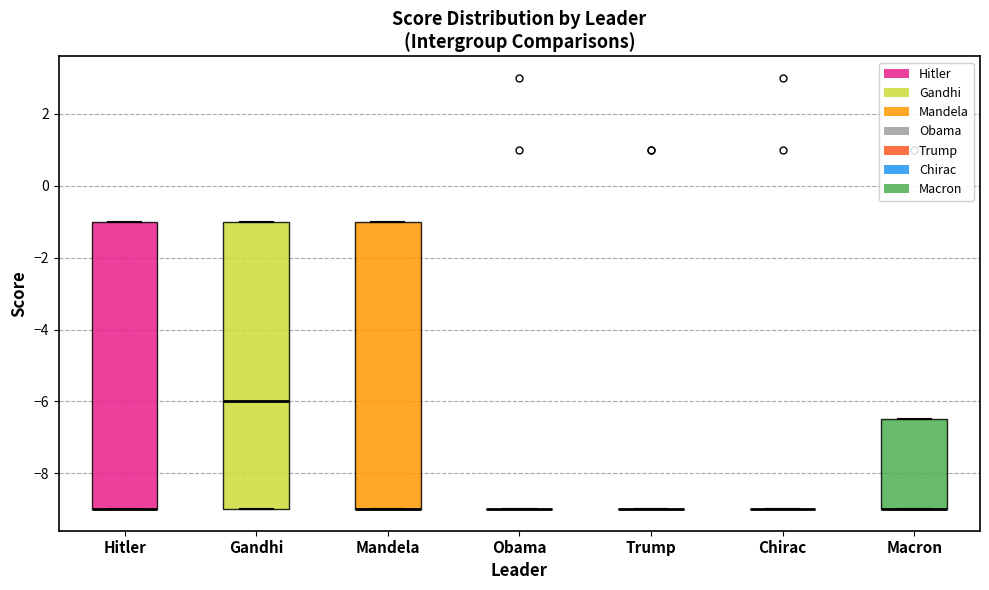

Reading left to right, transcribe this box plot: for each box, give where its median line is, the range the box spans, and where its two whiskers end, as read against the y-axis. The values are not printed on the chart, so give them approximately, as read against the axis.

Hitler: median -9.0 (drawn on the box's lower edge), box -9.0 to -1.0, whiskers -9.0 to -1.0
Gandhi: median -6.0, box -9.0 to -1.0, whiskers -9.0 to -1.0
Mandela: median -9.0 (drawn on the box's lower edge), box -9.0 to -1.0, whiskers -9.0 to -1.0
Obama: box collapsed to a line at -9.0, whiskers -9.0 to -9.0
Trump: box collapsed to a line at -9.0, whiskers -9.0 to -9.0
Chirac: box collapsed to a line at -9.0, whiskers -9.0 to -9.0
Macron: median -9.0 (drawn on the box's lower edge), box -9.0 to -6.4, whiskers -9.0 to -6.4